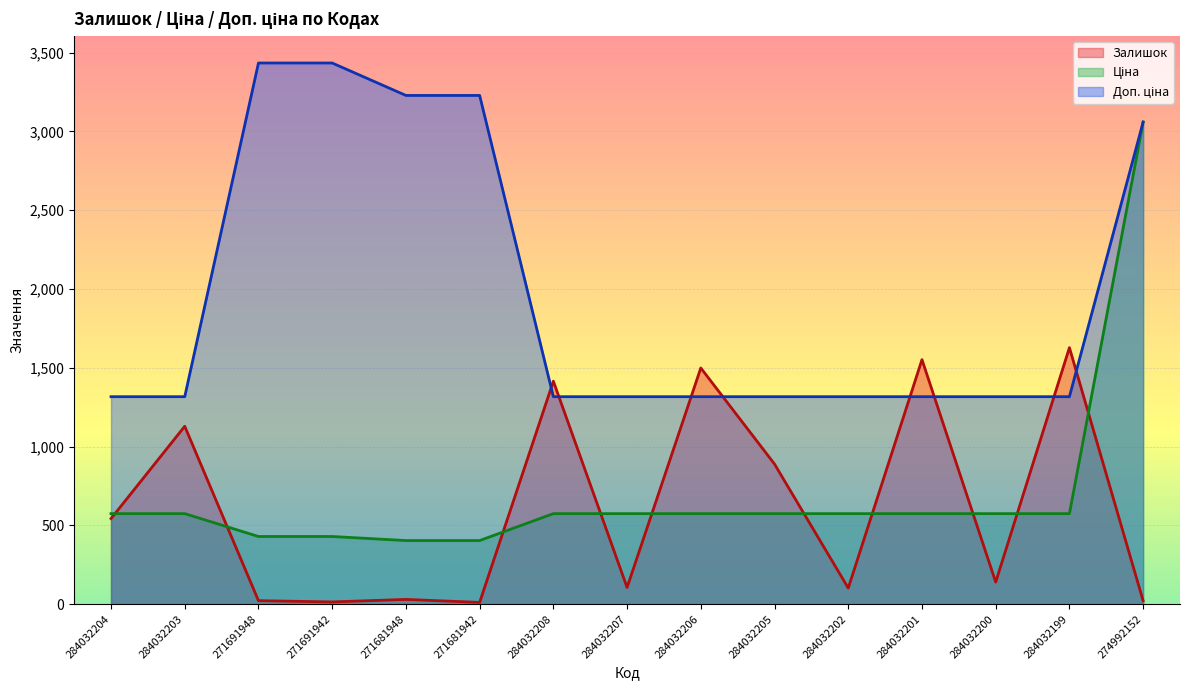

What is the value of the Доп. ціна point at the 8th from the left?

1316.7